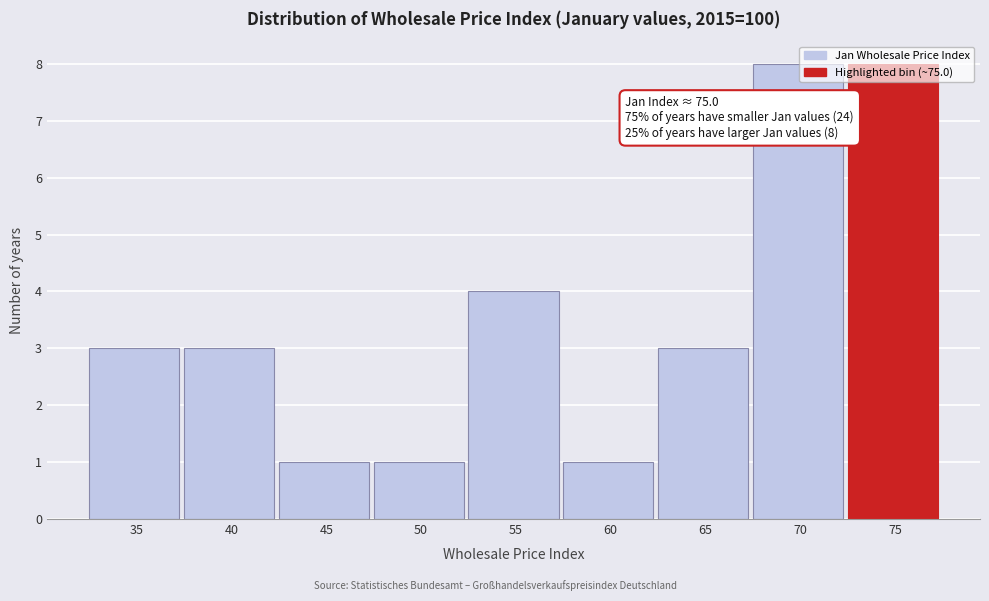

True or false: the data shows 5 at 70.

False